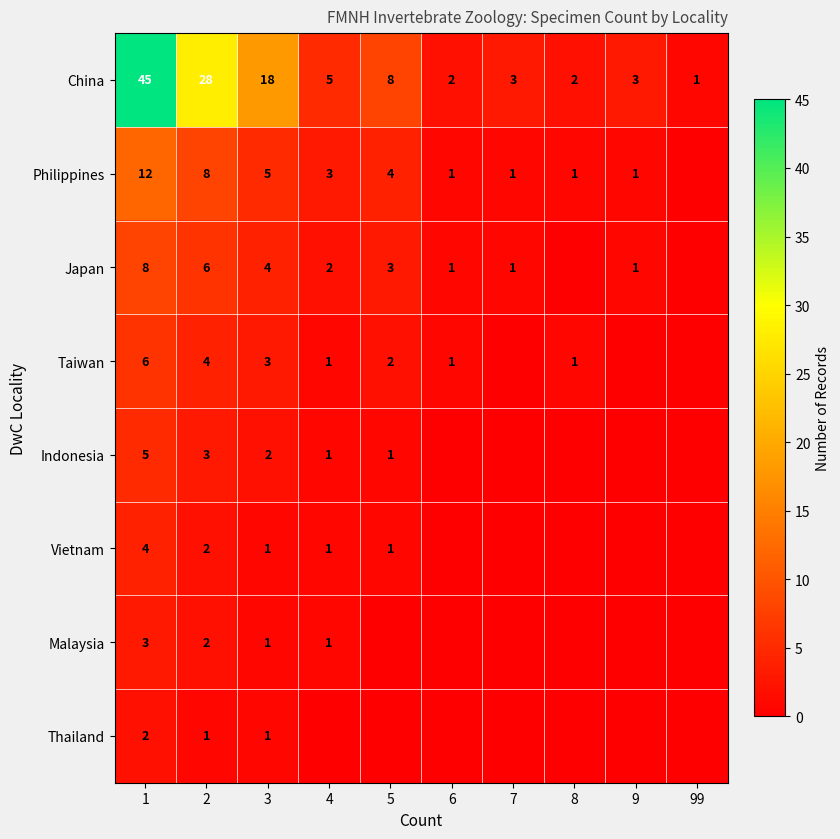

At how many categories does at least one series exceed 12?

3